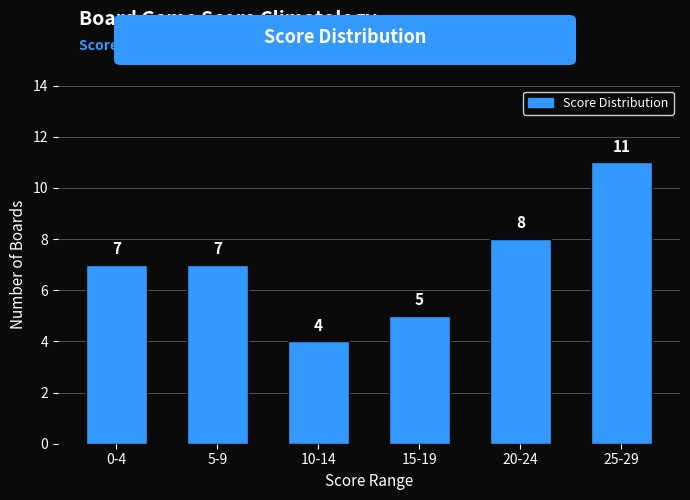

Reading left to right, what are all the values shown in this chart?

0-4=7	5-9=7	10-14=4	15-19=5	20-24=8	25-29=11